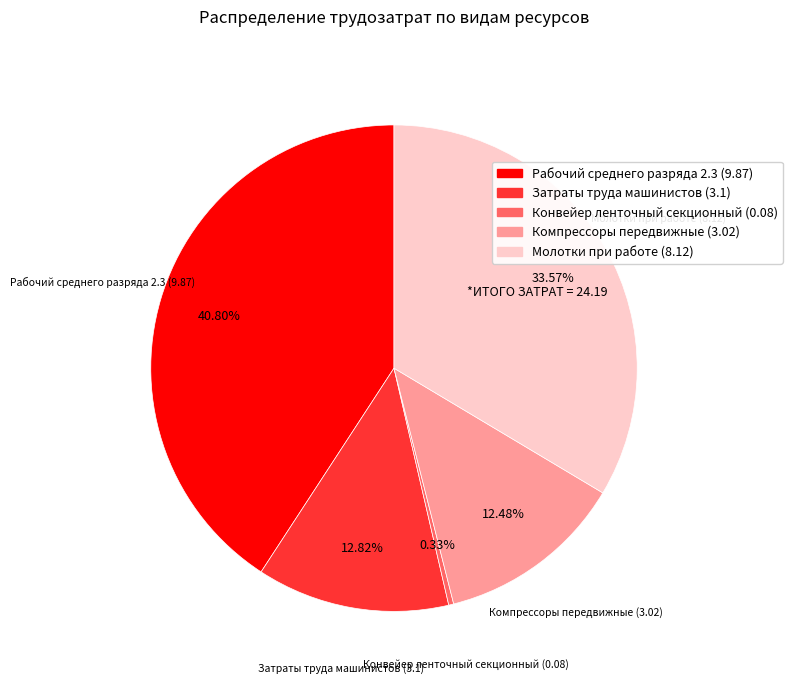

Which slice is the smallest?

Конвейер ленточный секционный